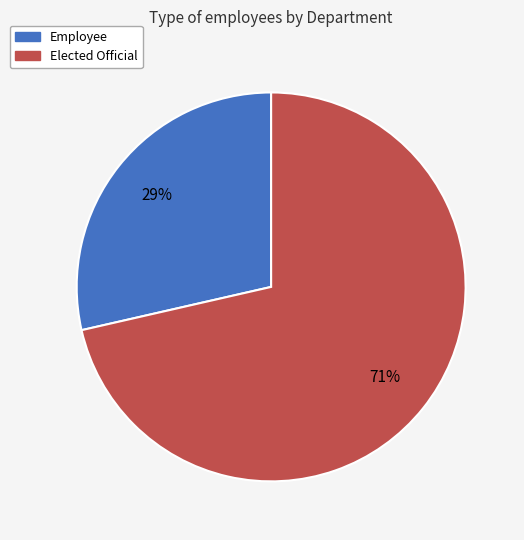

The Employee slice represents 40% of the pie. True or false?

False